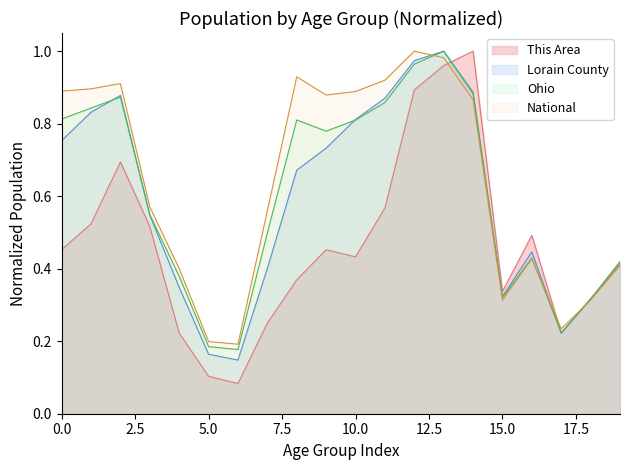

Is the value of This Area at 0.0 greater than the value of Lorain County at 15.0?

Yes